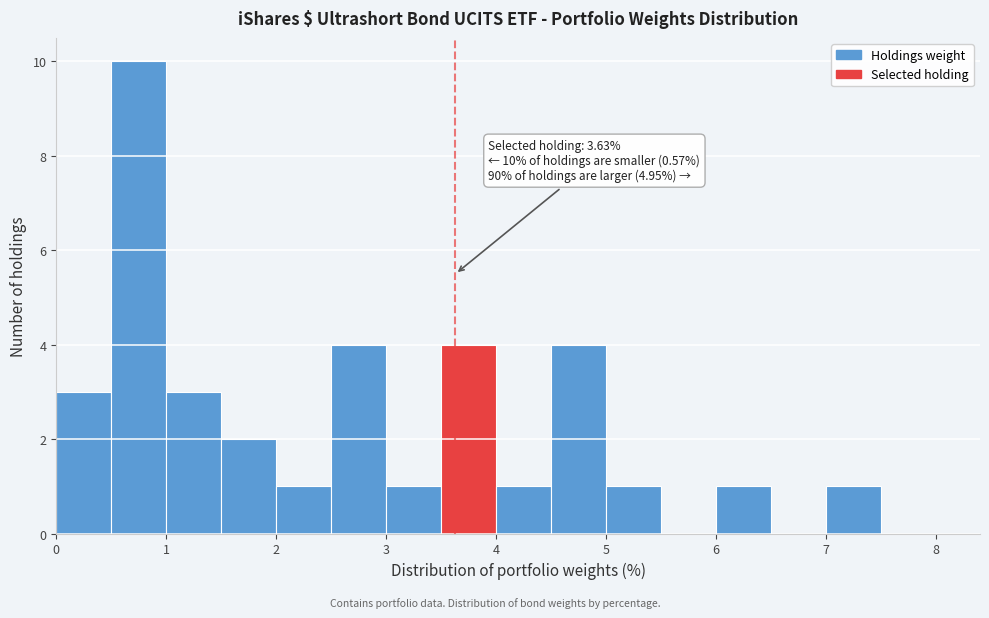

Over which range of the x-axis is the bar tallest?

0.5 to 1.0